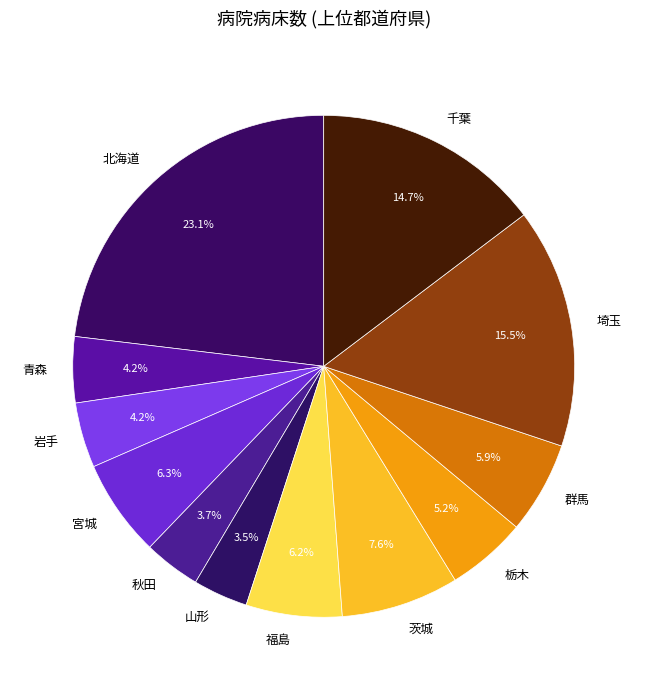

What is the largest slice in the pie chart?

北海道